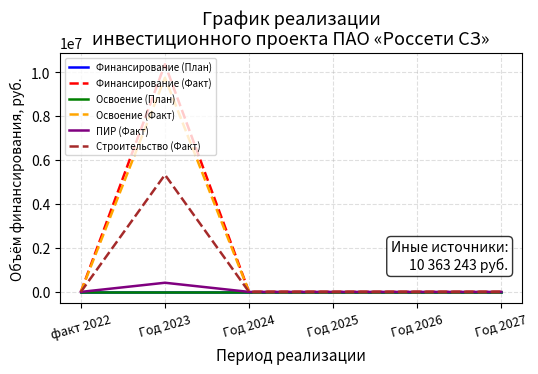

Does the chart have visible grid lines?

Yes